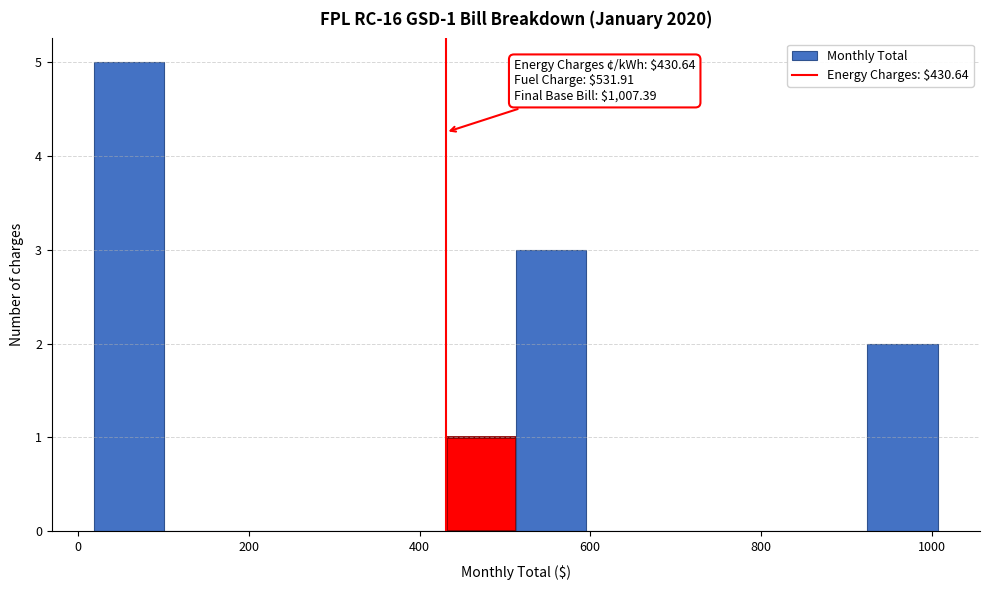

Which range on the x-axis has the tallest bar?

20 to 100